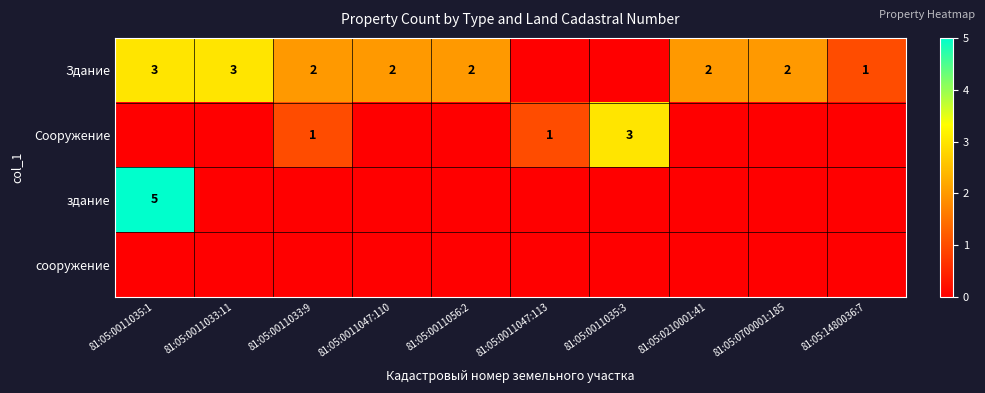

The Здание series shows 1 at 81:05:0011033:11. True or false?

False